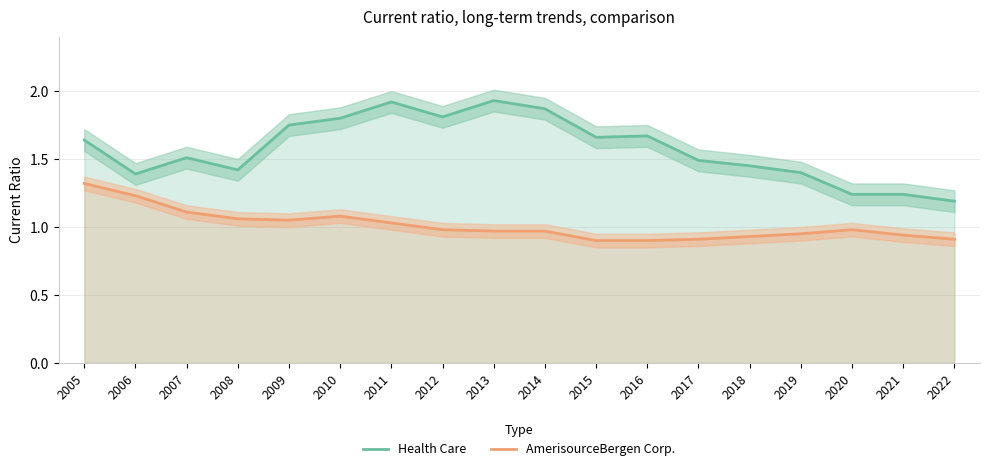

Reading right to left, list all the values displayed in this chart.

Health Care: 2022=1.2	2021=1.2	2020=1.2	2019=1.4	2018=1.4	2017=1.5	2016=1.7	2015=1.7	2014=1.9	2013=1.9	2012=1.8	2011=1.9	2010=1.8	2009=1.8	2008=1.4	2007=1.5	2006=1.4	2005=1.6
AmerisourceBergen Corp.: 2022=0.9	2021=0.9	2020=1.0	2019=0.9	2018=0.9	2017=0.9	2016=0.9	2015=0.9	2014=1.0	2013=1.0	2012=1.0	2011=1.0	2010=1.1	2009=1.1	2008=1.1	2007=1.1	2006=1.2	2005=1.3